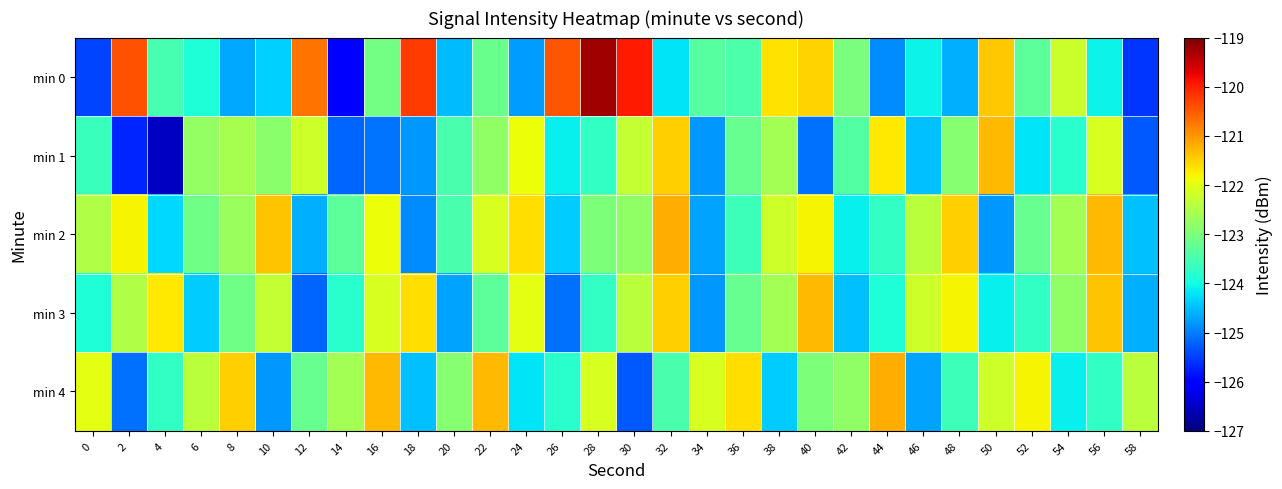

At which category is the sum across all series the highest?

28